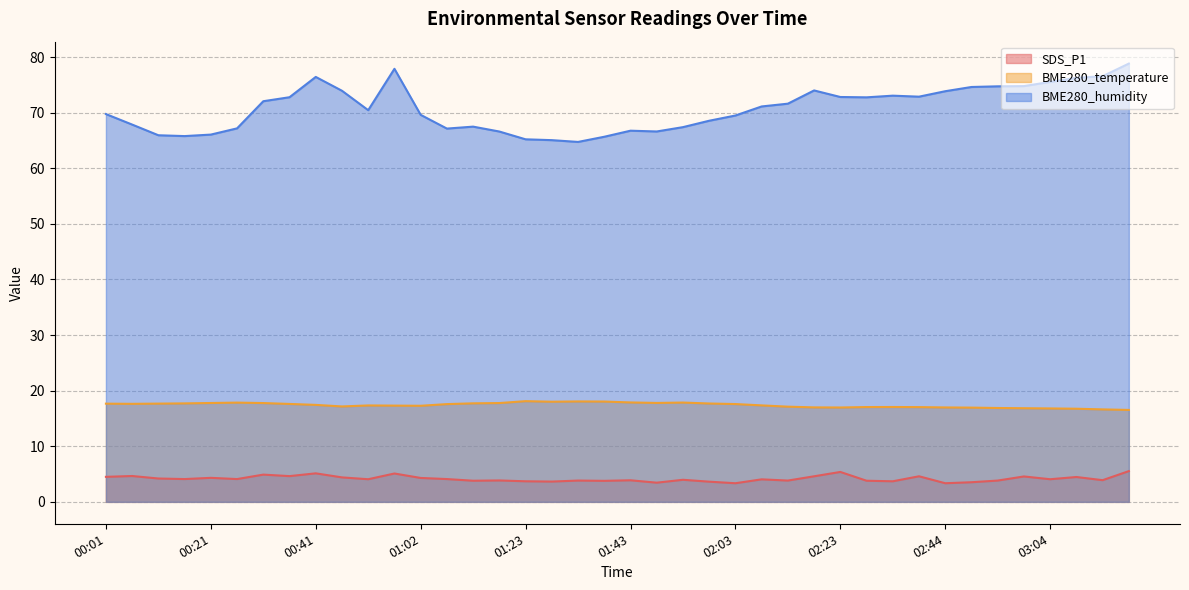

Does the chart have visible grid lines?

Yes